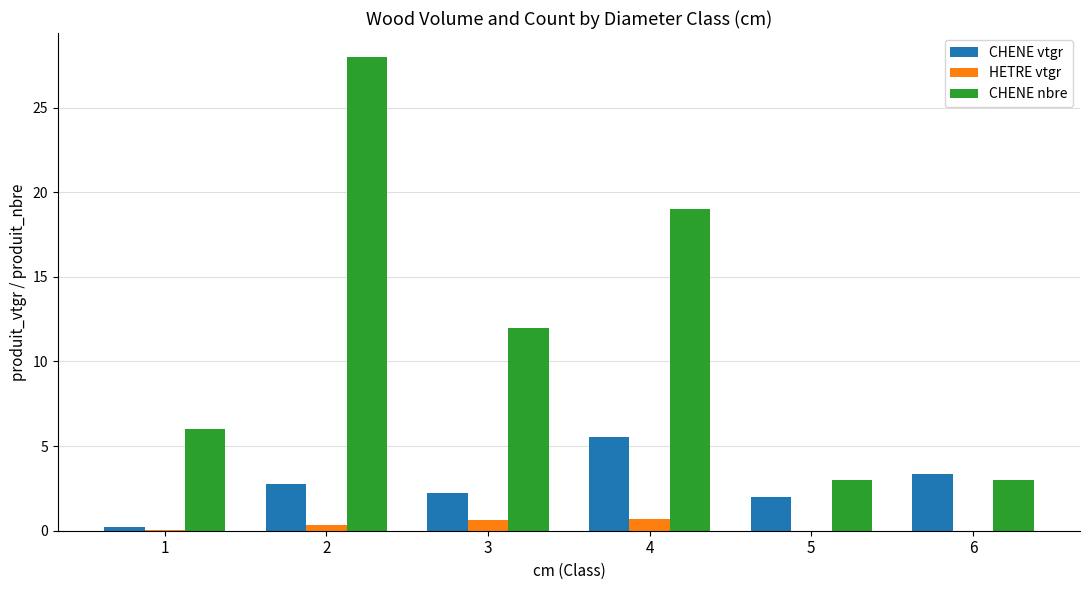

What is the maximum value shown in the chart?

28.0